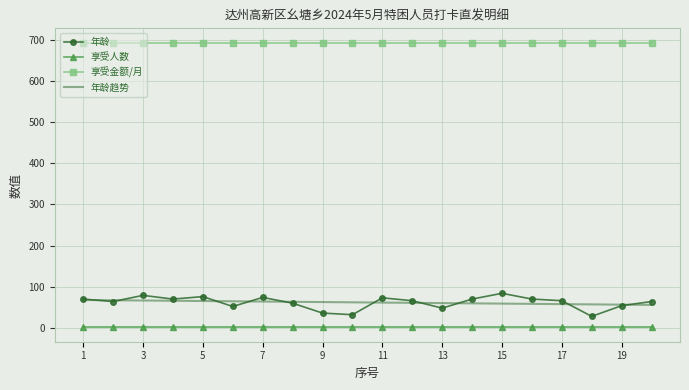

True or false: 享受金额/月 and 年龄 cross at least once.

False